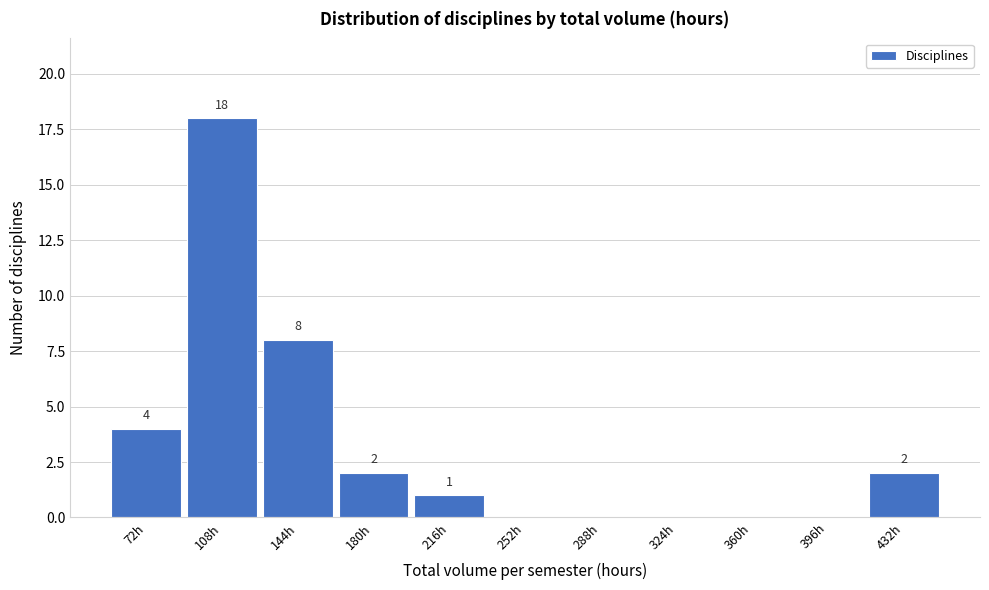

Reading right to left, transcribe all the data shown in this chart.

432h=2	396h=0	360h=0	324h=0	288h=0	252h=0	216h=1	180h=2	144h=8	108h=18	72h=4